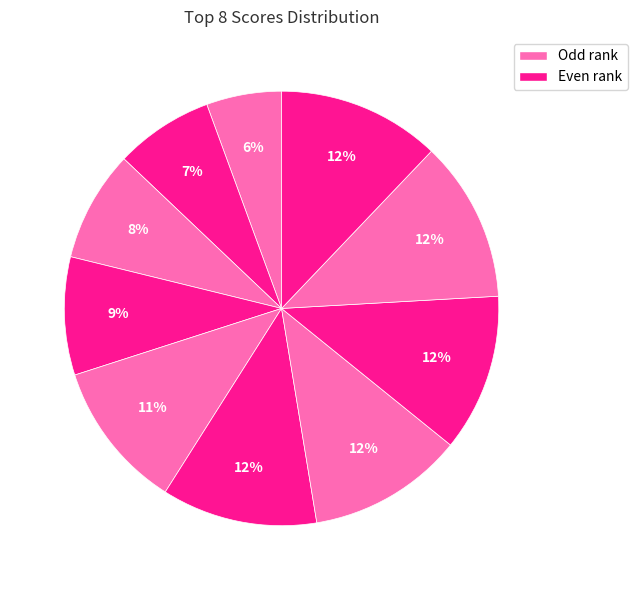

To the nearest percent, what is the average slice percentage?

10%